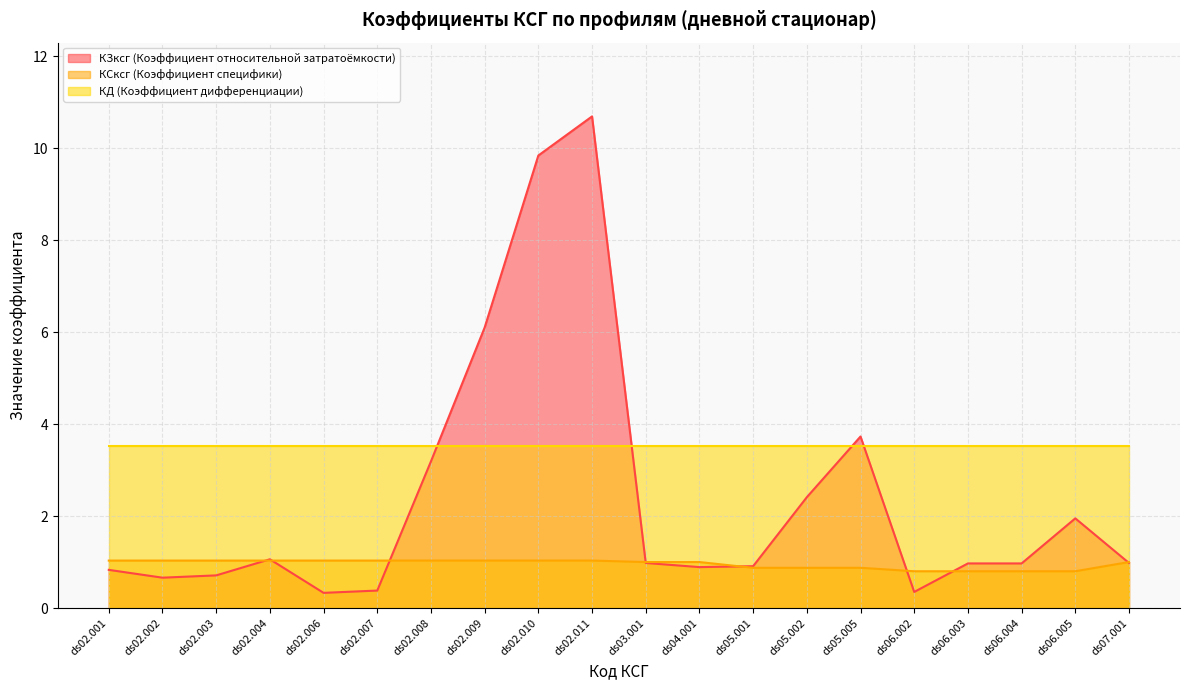

At which label does КЗксг (Коэффициент относительной затратоёмкости) reach its peak?

ds02.011